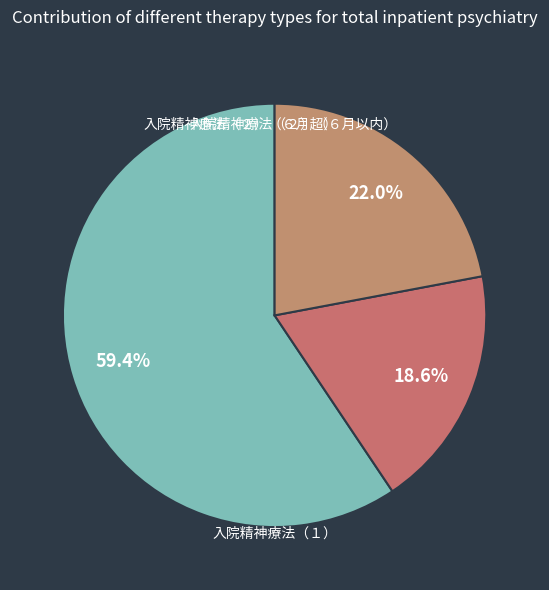

Is there any slice that represents more than half of the pie?

Yes